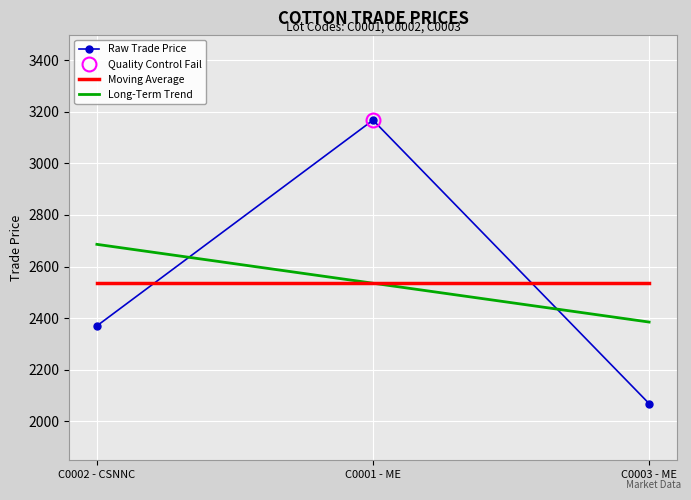

True or false: Moving Average has a value of 1055.7 at C0002 - CSNNC.

False